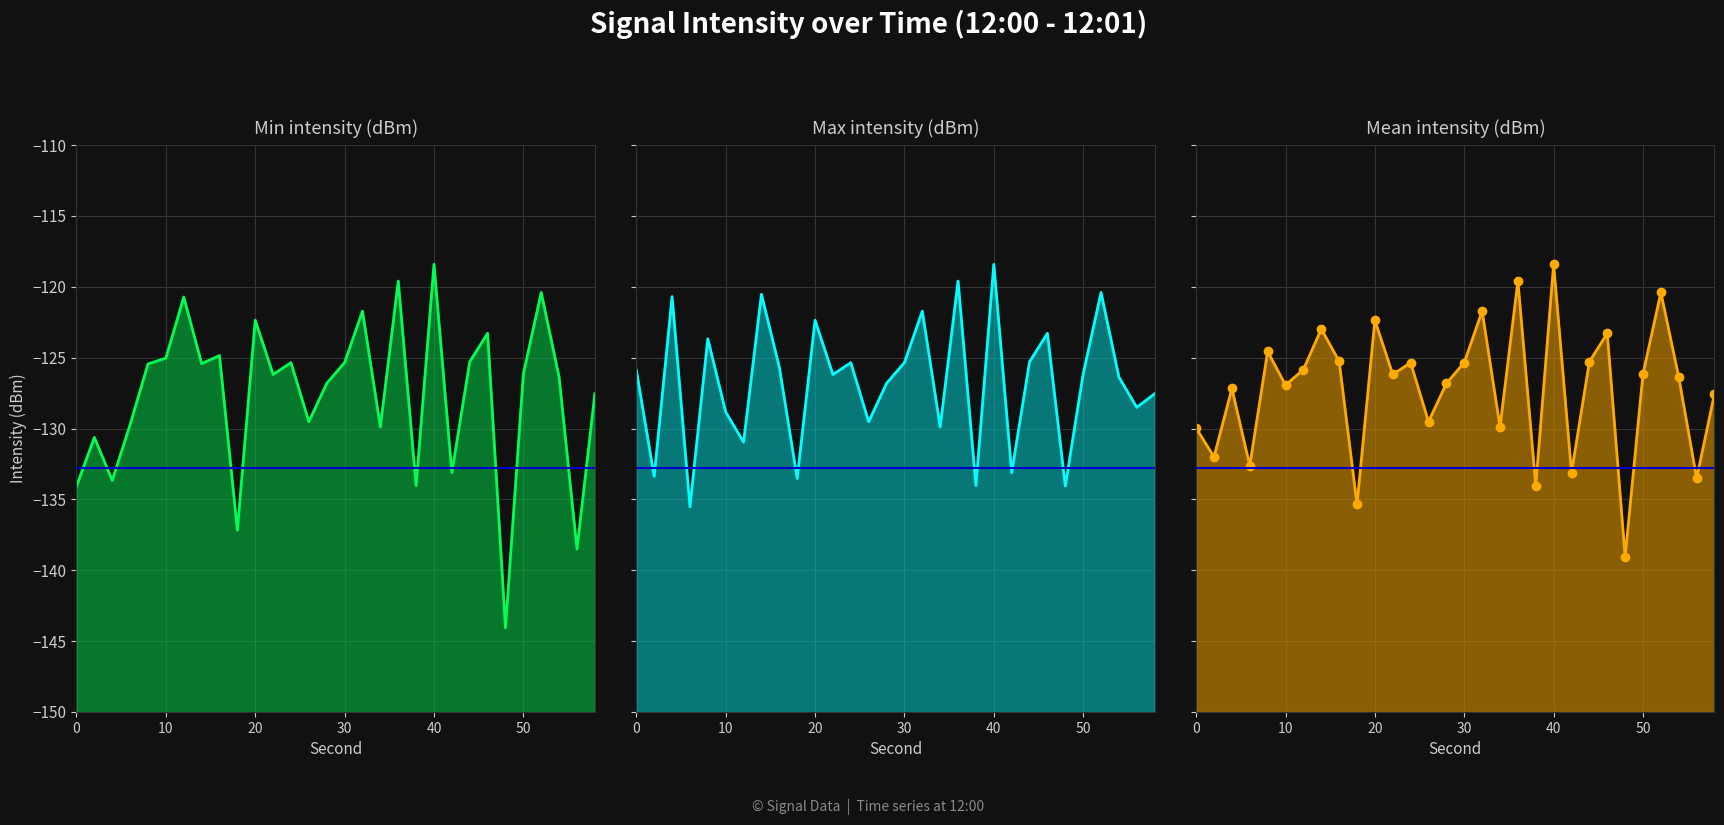

How many interior local valleys does the Max intensity (dBm) series have?

11